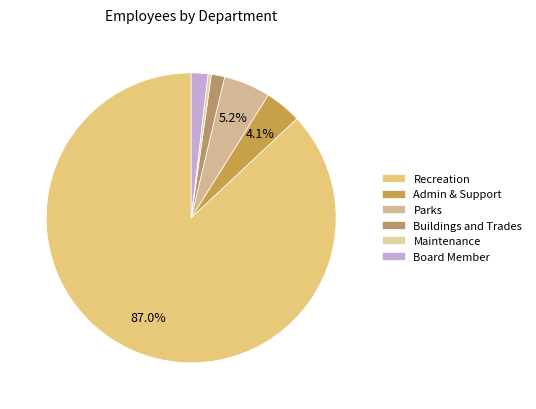

Is it true that Buildings and Trades is 13% of the pie?

False